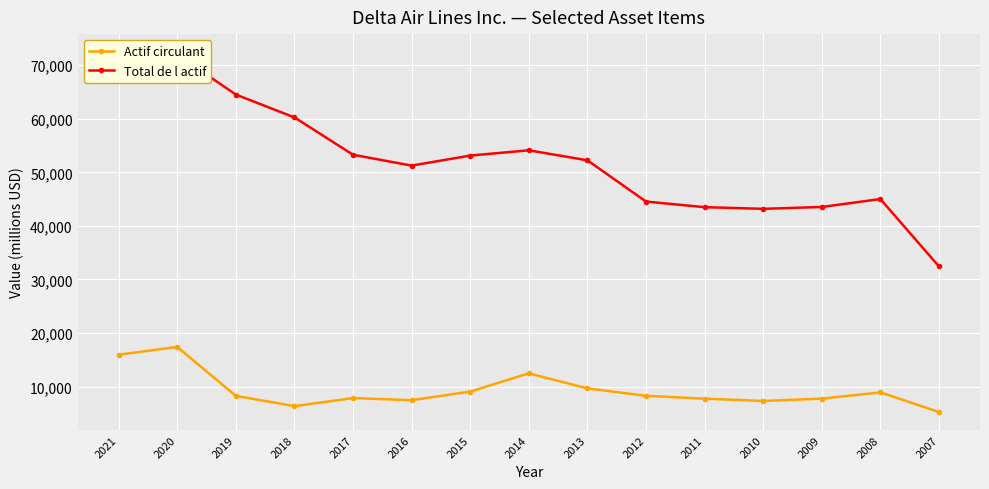

Is the value of Actif circulant at 2018 greater than the value of Total de l actif at 2021?

No